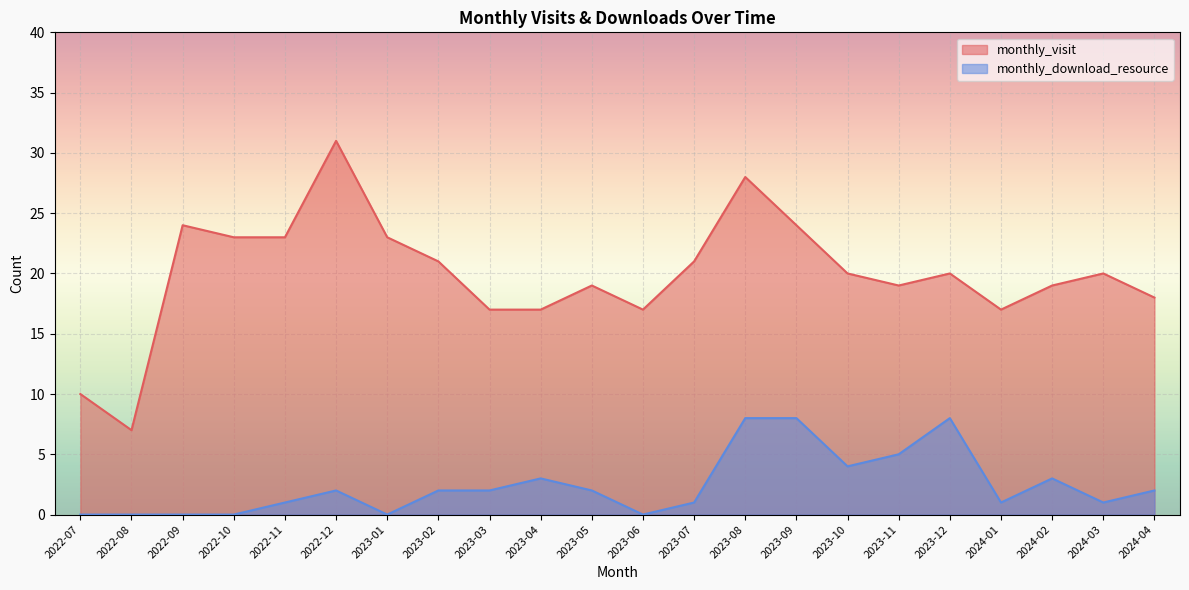

How many lines are shown in the chart?

2